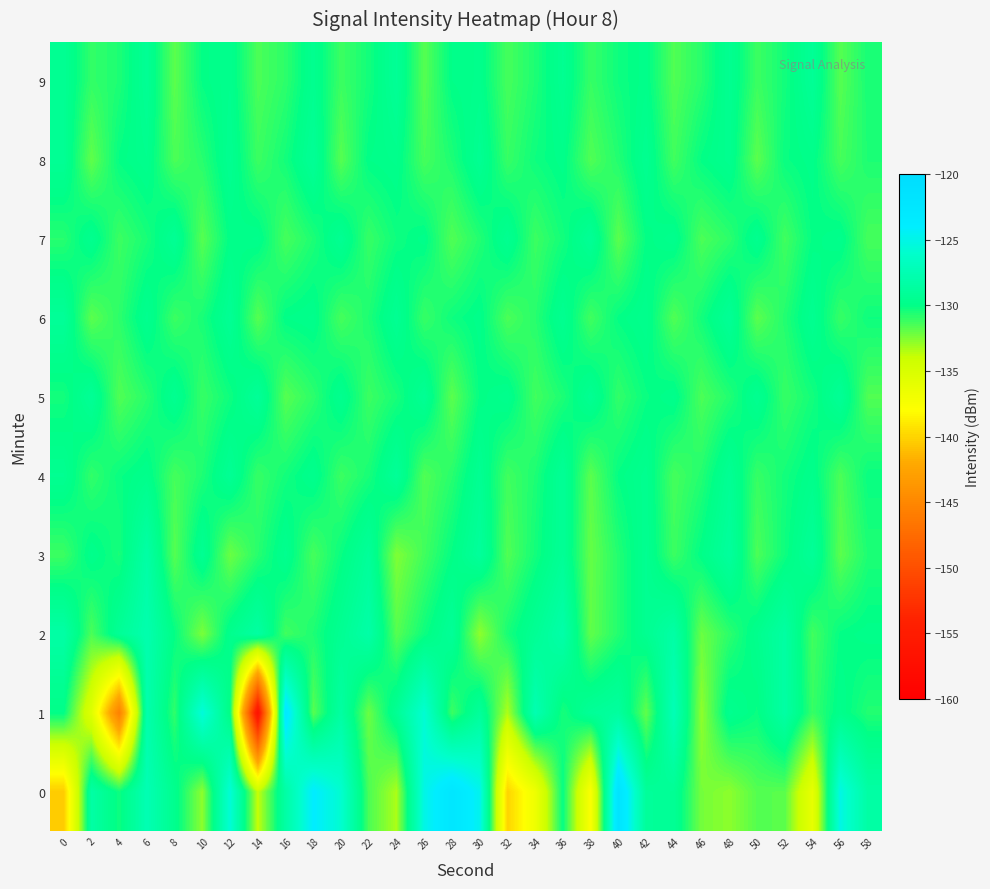

What is the smallest value displayed?

-156.9